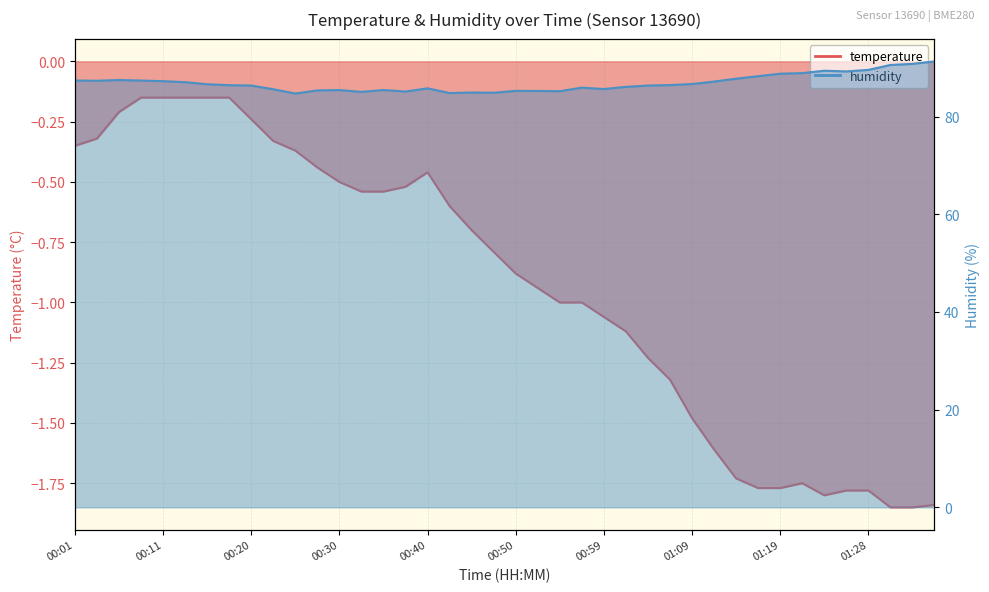

At which label does humidity reach its peak?

01:36